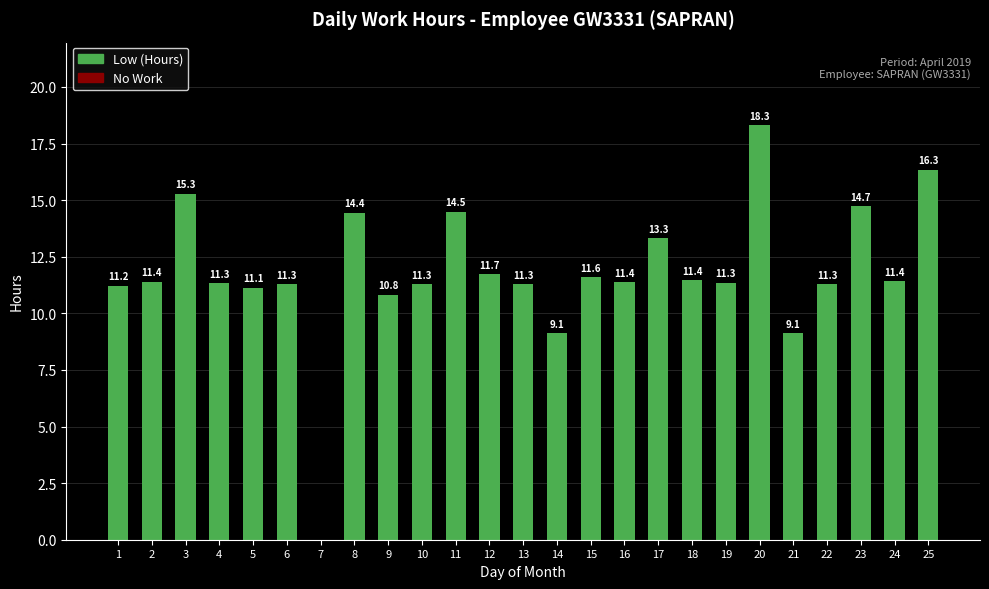

What is the sum of the values at 13 and 19?

22.6